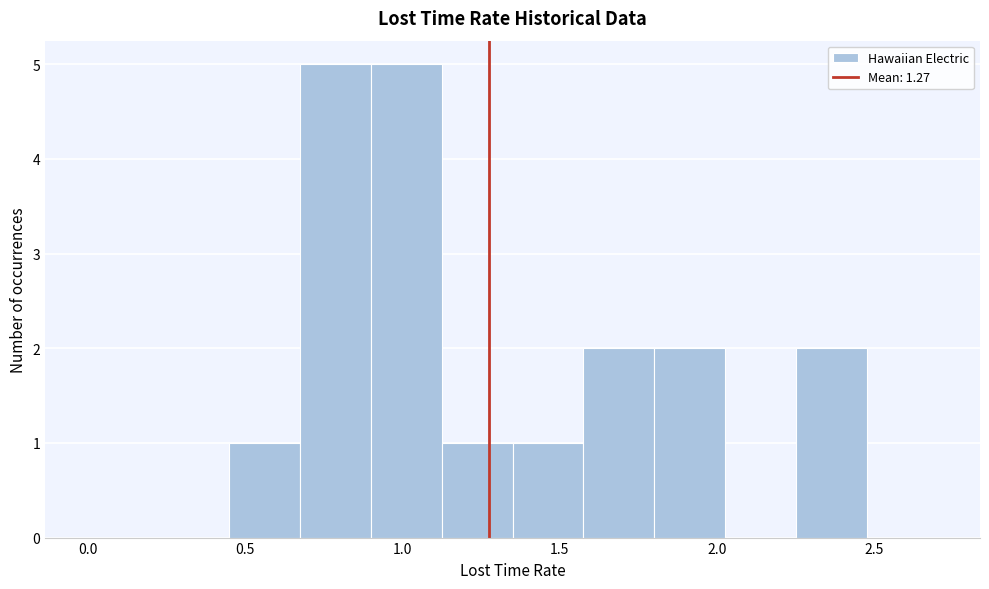

How tall is the bar that spans 0.900 to 1.125 on the x-axis? Neither the bar edges nor the heights are printed on the chart, so give them approximately, as read against the axes.

5